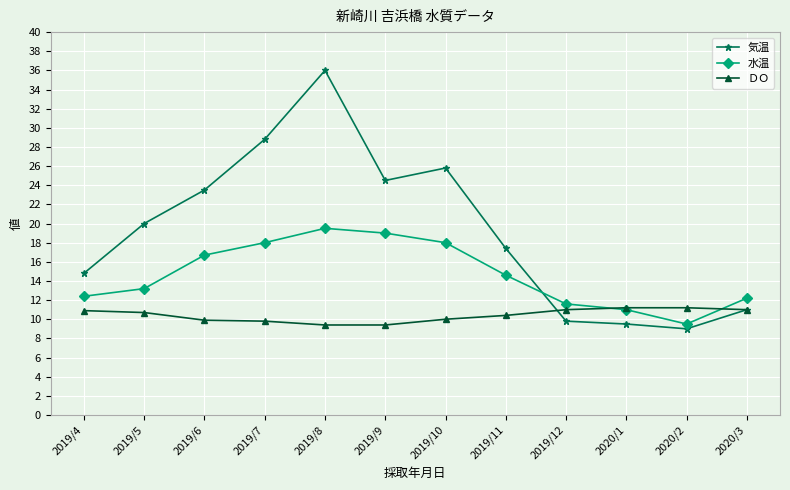

What is the difference between the maximum and minimum values in the 気温 series?

27.0